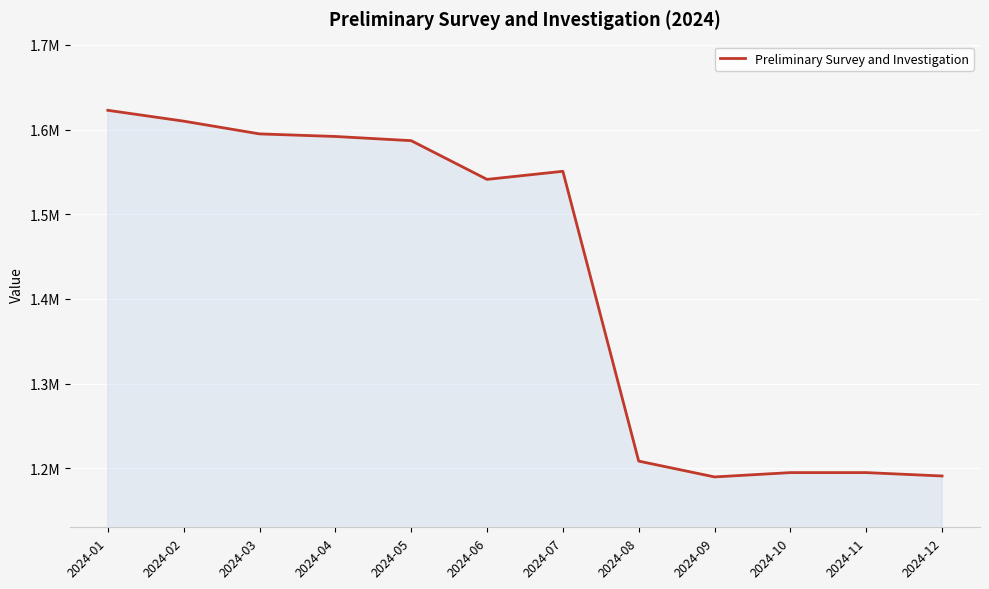

True or false: the data has more than 0 interior local peaks.

True